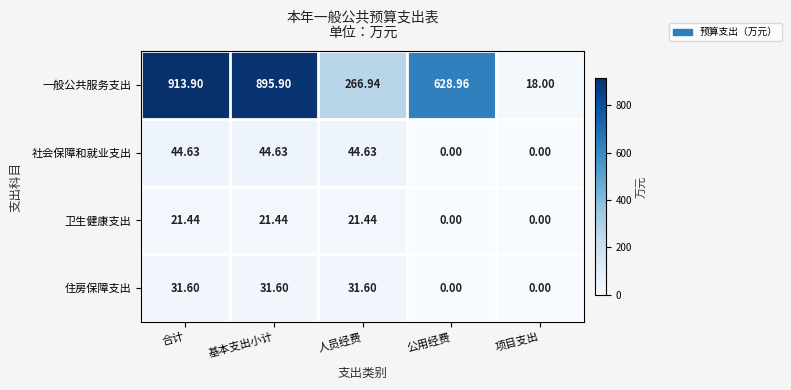

At which category is the sum across all series the highest?

合计